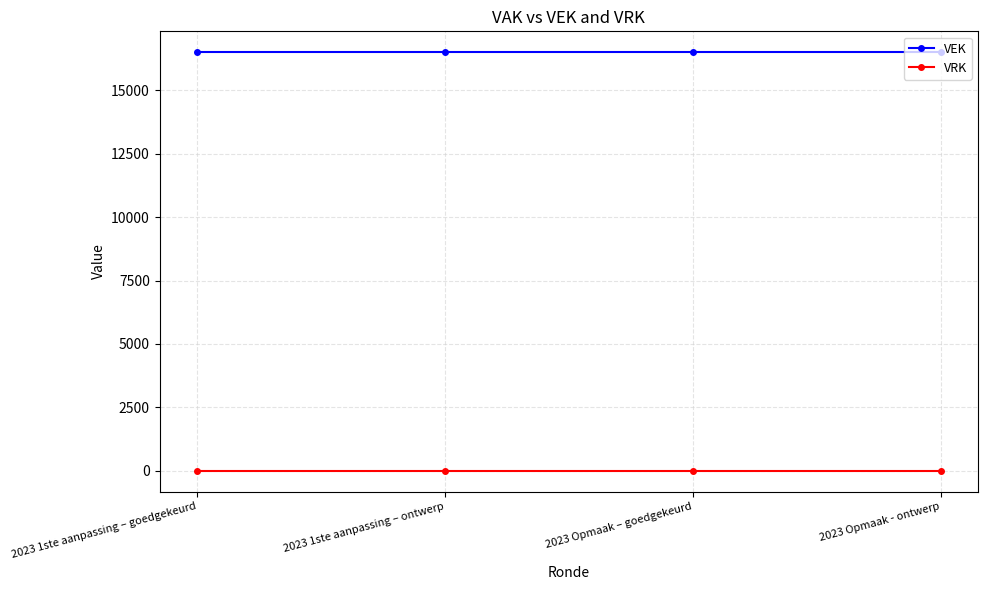

List the series in order of their peak value, highest first.

VEK, VRK